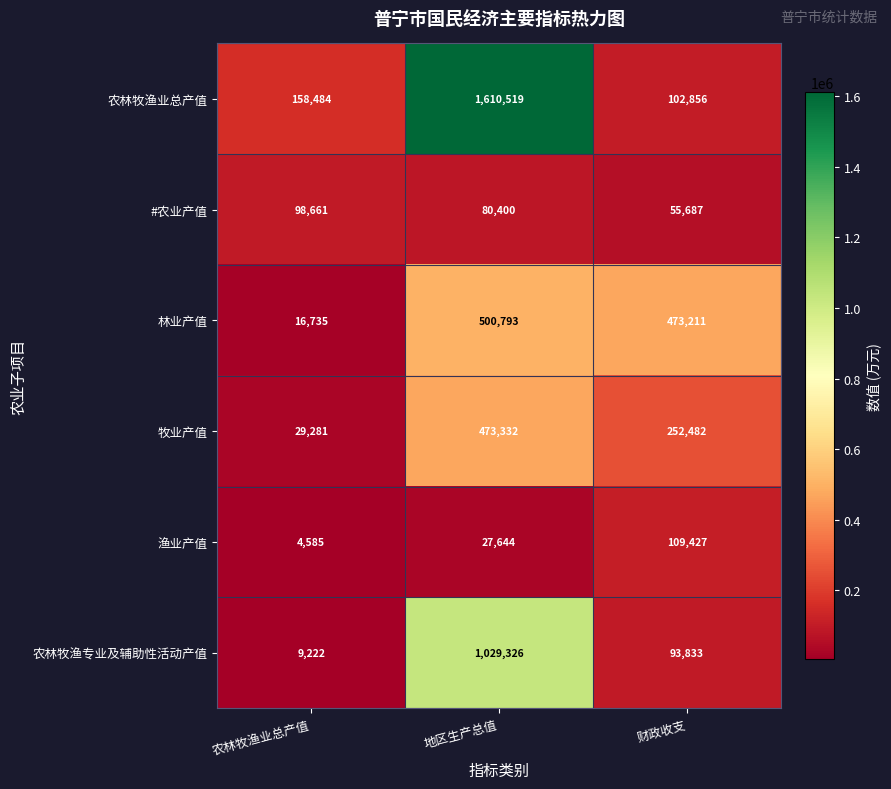

List the series in order of their peak value, lowest first.

#农业产值, 渔业产值, 牧业产值, 林业产值, 农林牧渔专业及辅助性活动产值, 农林牧渔业总产值